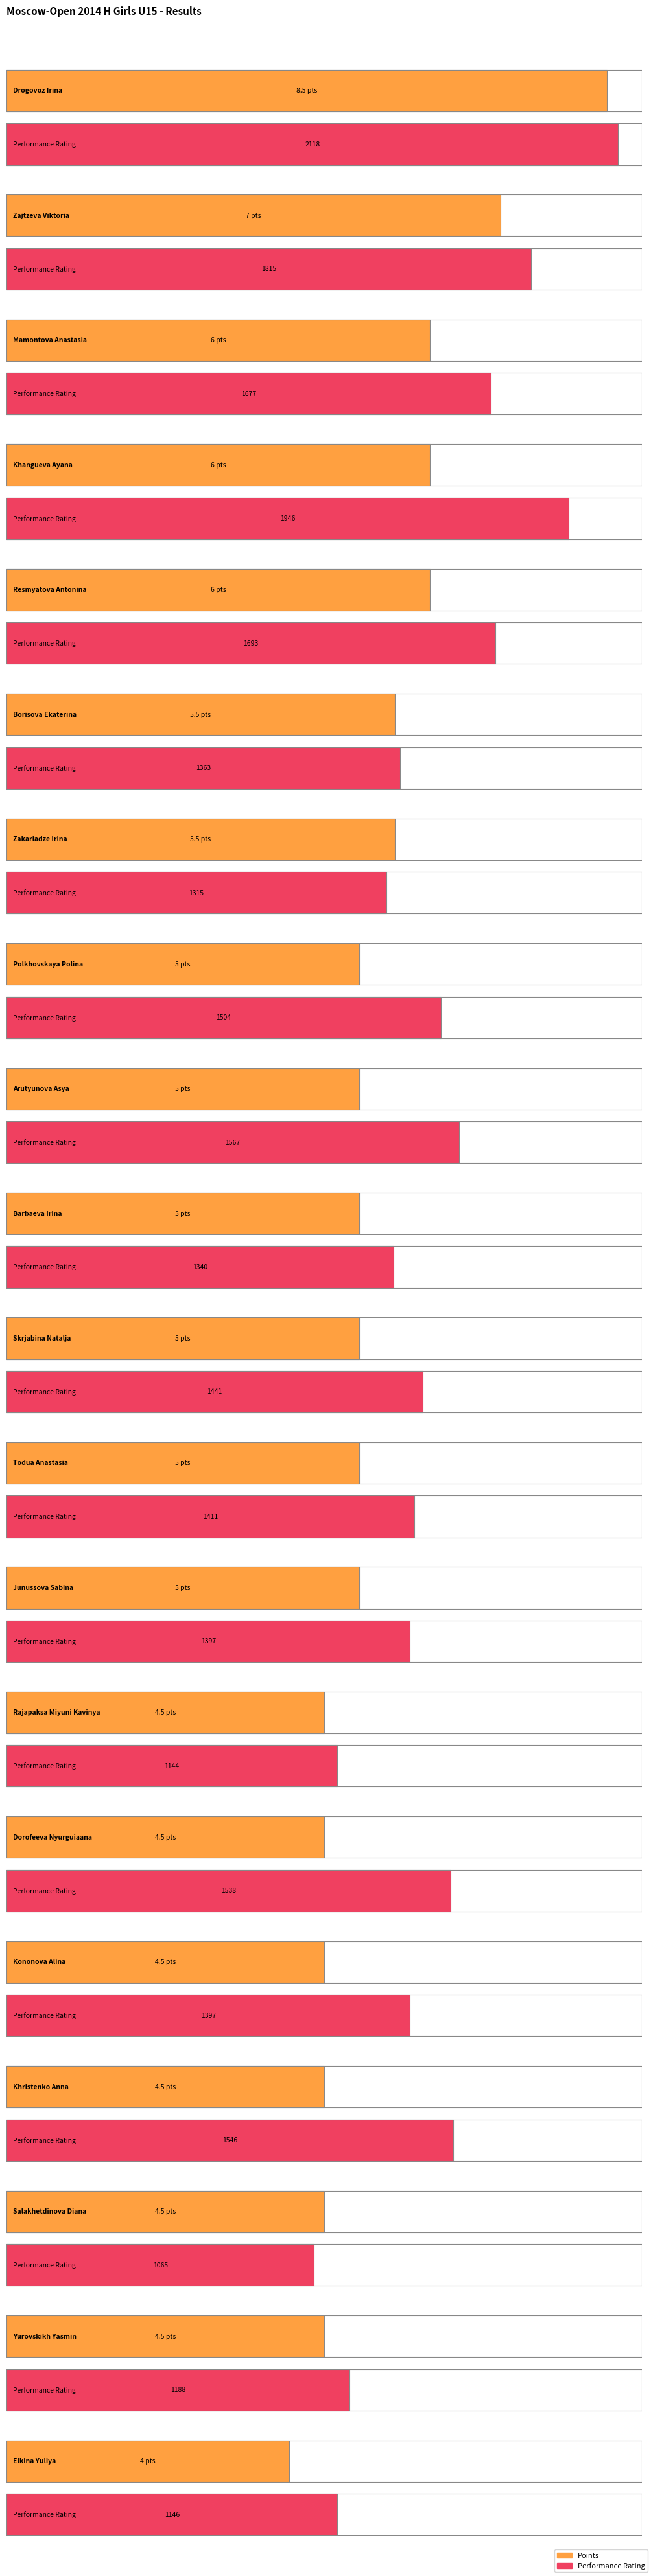

Where does the Performance Rating series first go above 1441?

Drogovoz Irina